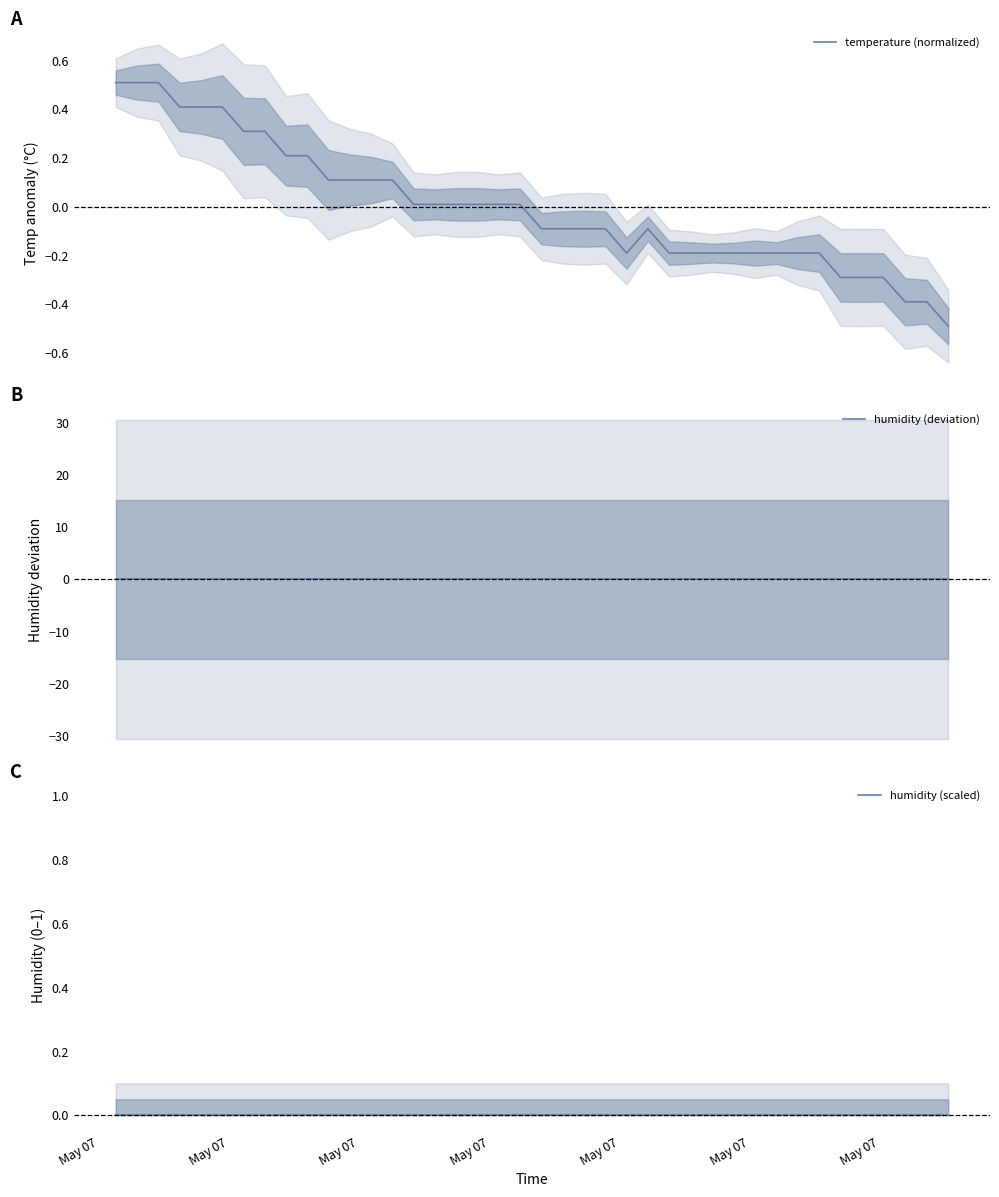

True or false: humidity (deviation) has a value of 0.0 at May 07.

True